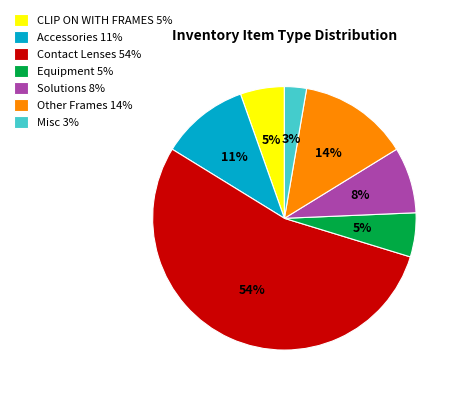

Does Contact Lenses 54% represent more than half of the total?

Yes